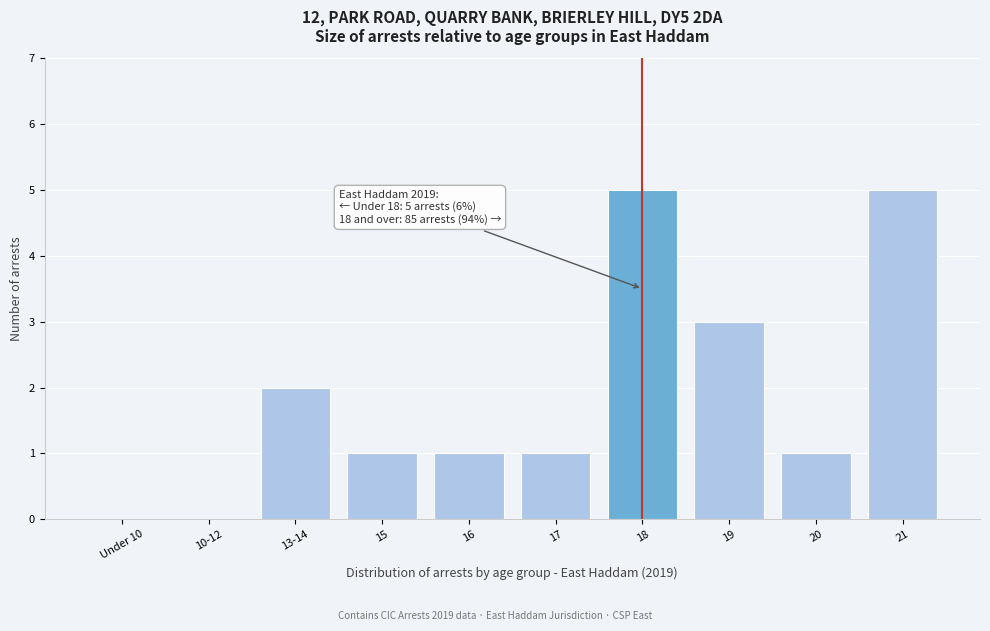

Reading left to right, transcribe all the data shown in this chart.

Under 10=0	10-12=0	13-14=2	15=1	16=1	17=1	18=5	19=3	20=1	21=5